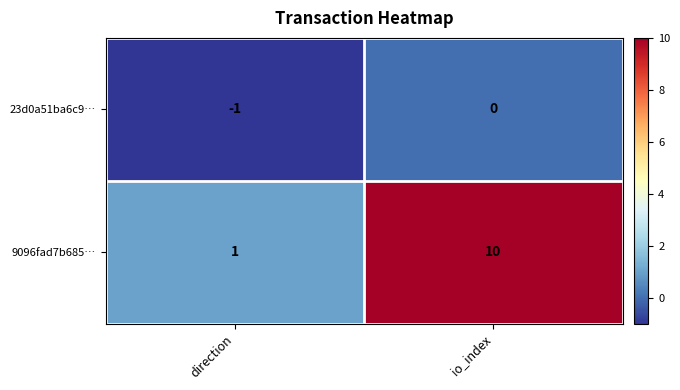

At io_index, list the series in order from smallest to largest.

23d0a51ba6c9…, 9096fad7b685…